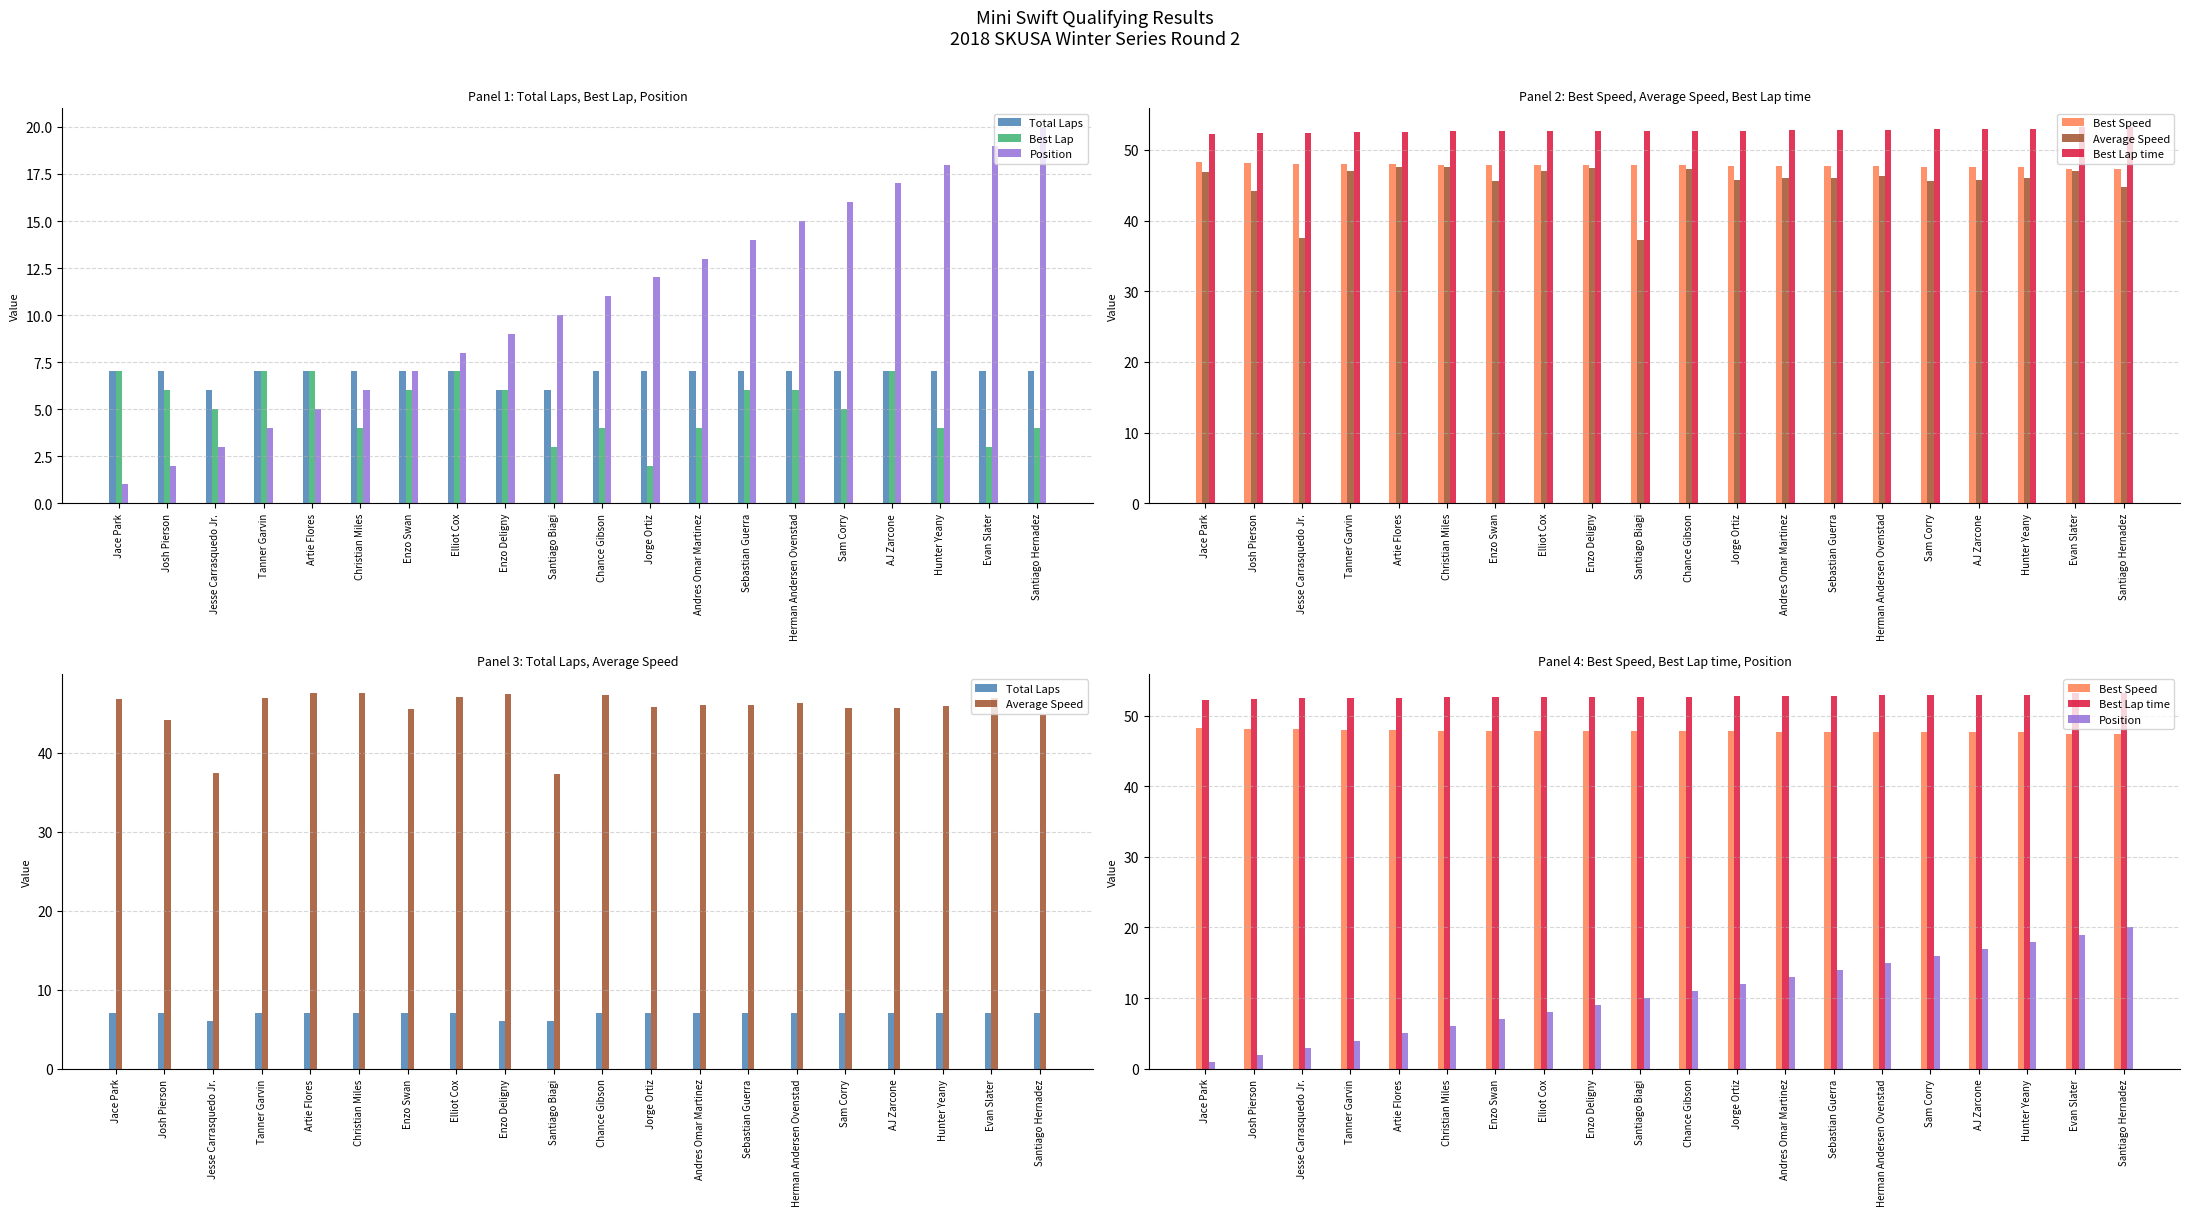

The Average Speed series shows 79.9 at Artie Flores. True or false?

False